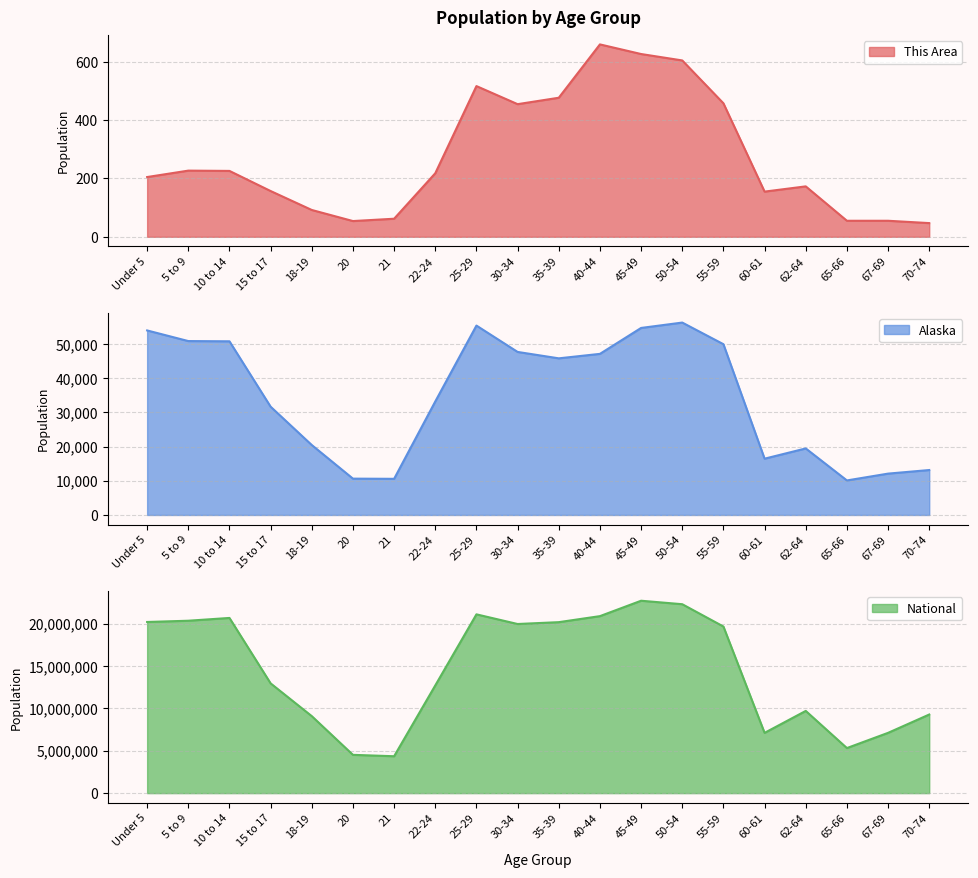

Reading left to right, extract all data points from this chart.

This Area: 205	227	226	157	92	54	62	218	517	455	477	660	627	605	458	155	173	55	55	47
Alaska: 53996	50887	50816	31679	20462	10628	10577	33214	55419	47706	45833	47141	54726	56300	49971	16471	19467	10103	12099	13148
National: 20201362	20348657	20677194	12954254	9086089	4519129	4354294	12712576	21101849	19962099	20179642	20890964	22708591	22298125	19664805	7113727	9704197	5319902	7115361	9278166